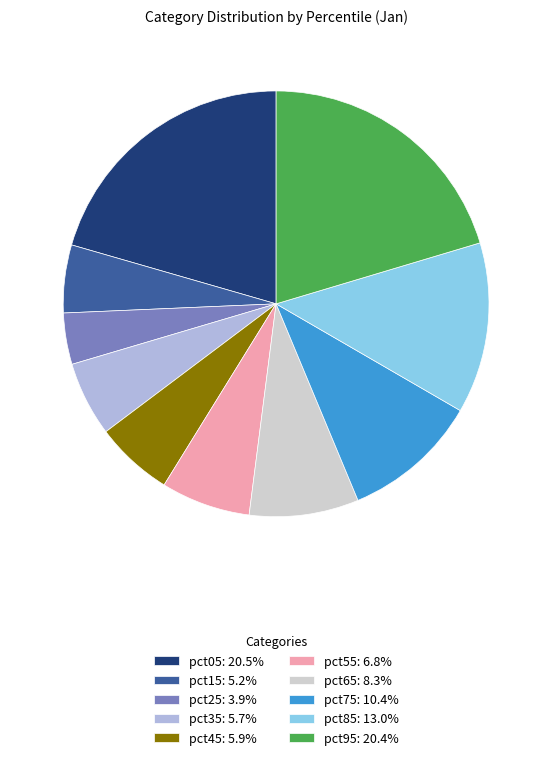

Between pct75 and pct55, which is larger?

pct75